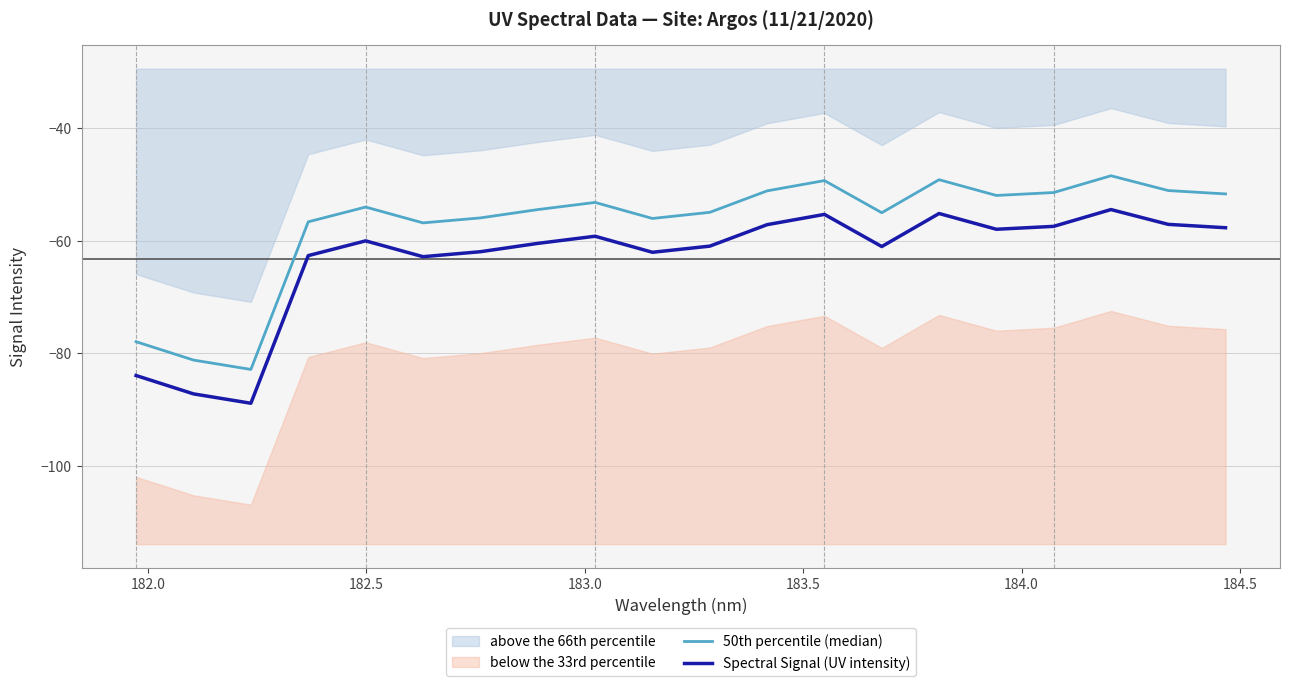

What is the minimum value shown in the chart?

-88.9